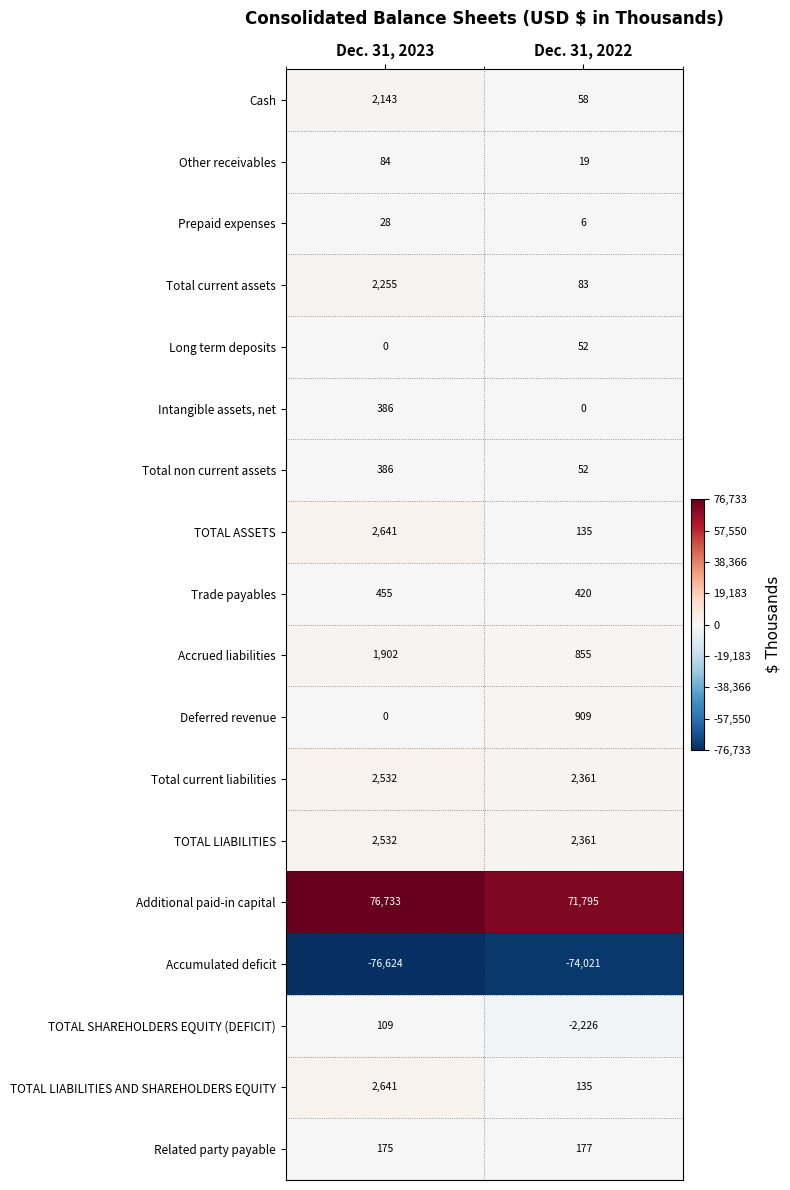

Read the Other receivables value at Dec. 31, 2022.

19